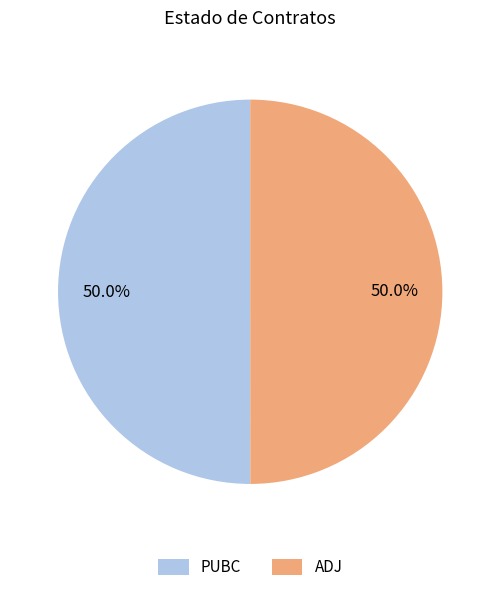

To the nearest percent, what is the average slice percentage?

50%